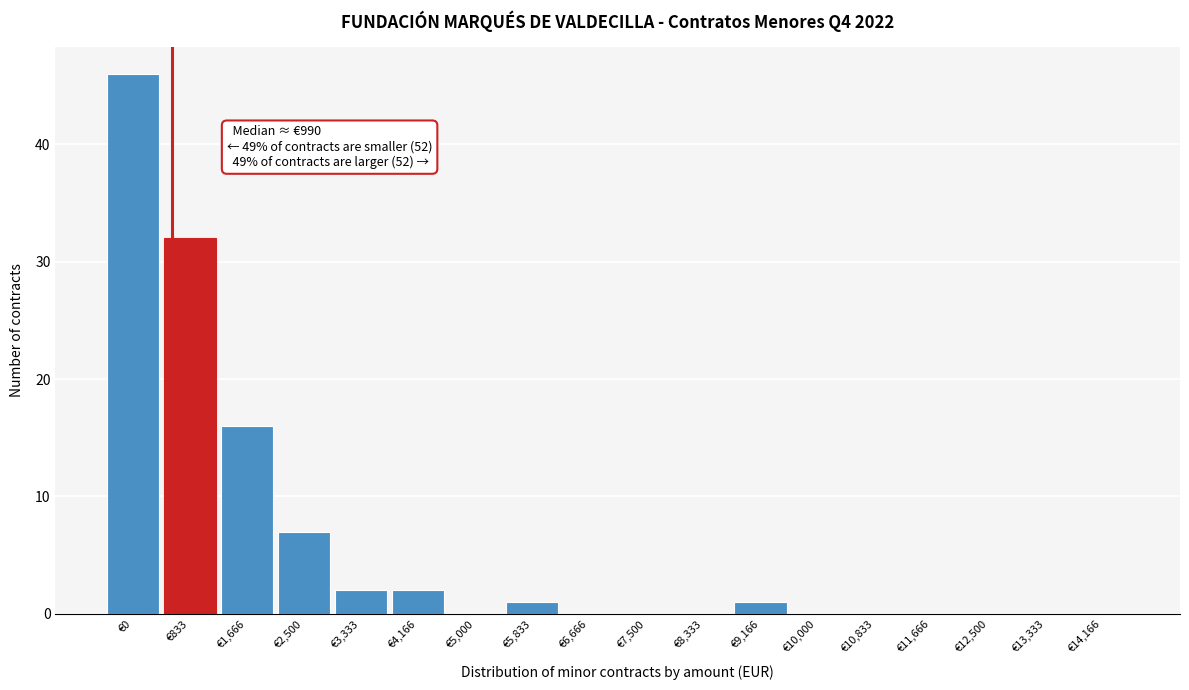

Reading right to left, transcribe all the data shown in this chart.

€14,166=0	€13,333=0	€12,500=0	€11,666=0	€10,833=0	€10,000=0	€9,166=1	€8,333=0	€7,500=0	€6,666=0	€5,833=1	€5,000=0	€4,166=2	€3,333=2	€2,500=7	€1,666=16	€833=32	€0=46